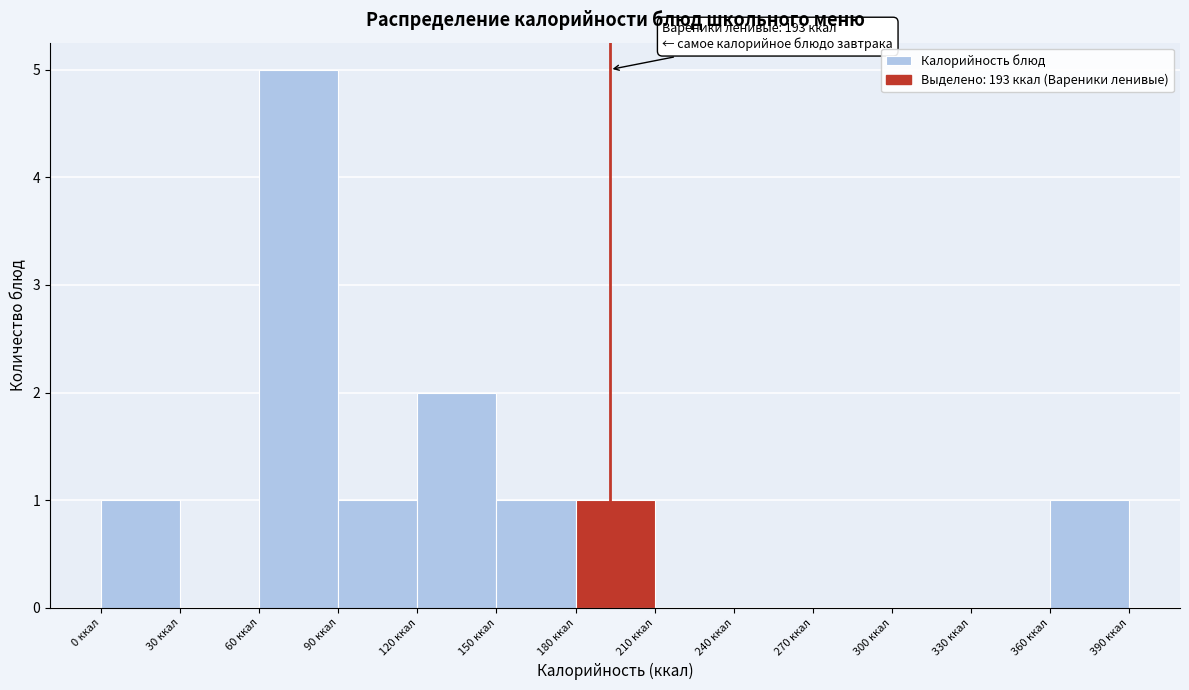

Over which range of the x-axis is the bar tallest?

60 to 90